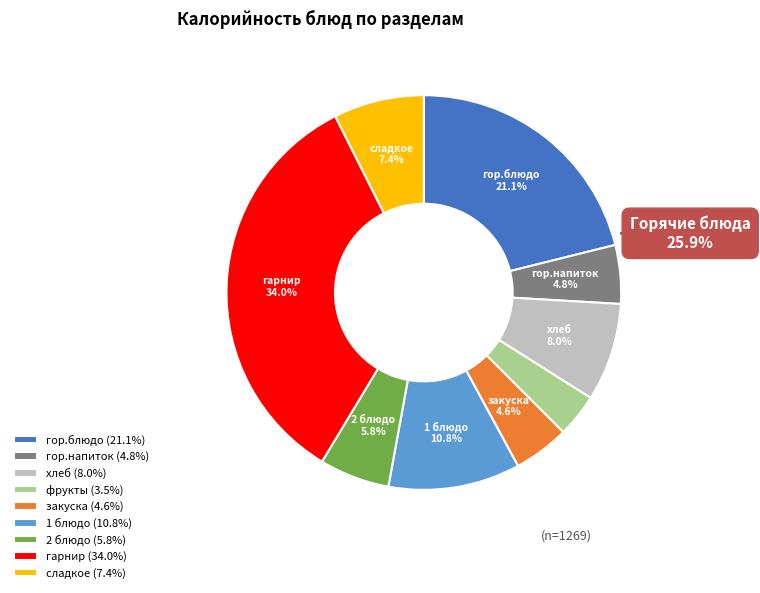

Does any single category account for the majority?

No